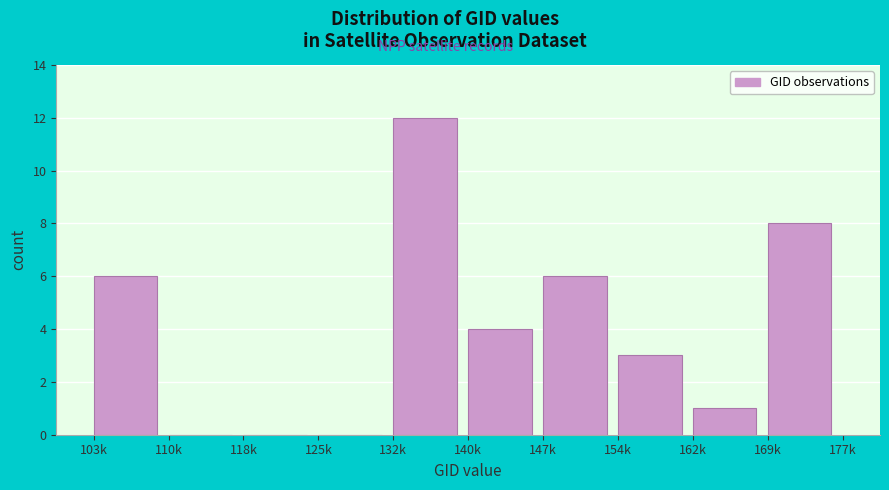

Reading left to right, list all the values displayed in this chart.

103k=6	110k=0	118k=0	125k=0	132k=12	140k=4	147k=6	154k=3	162k=1	169k=8